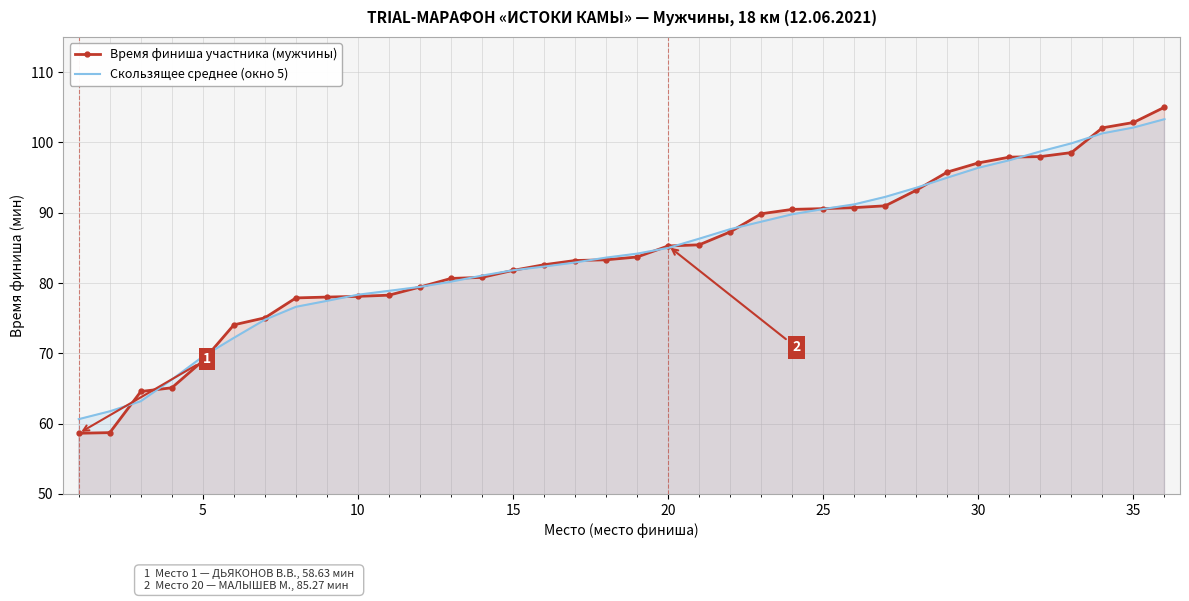

Which series has the widest spread of values?

Время финиша участника (мужчины)